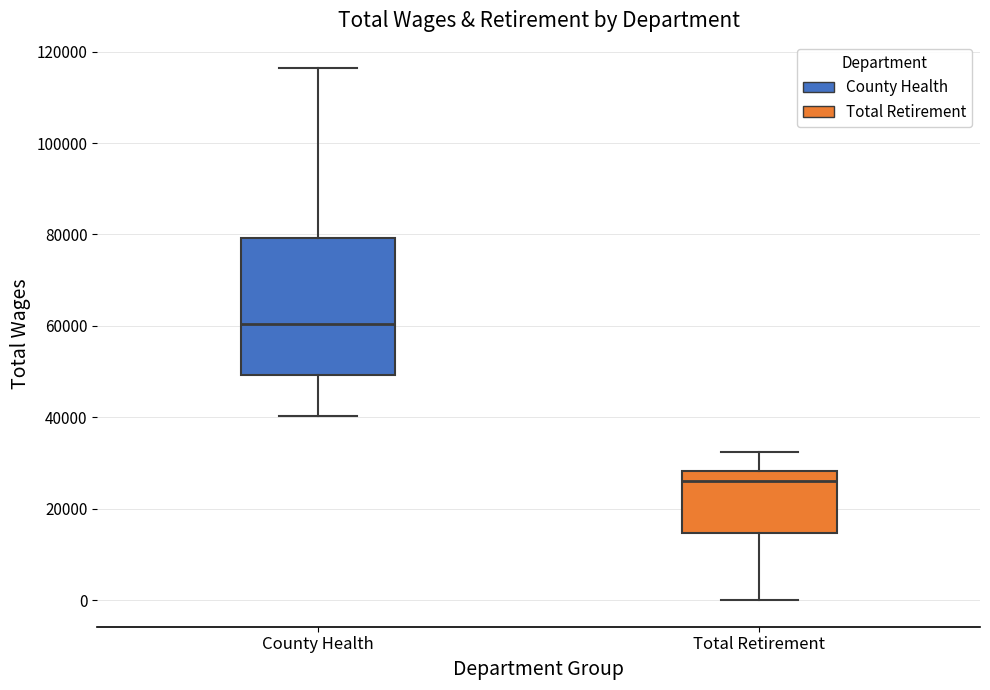

Where does the upper whisker of the box for Total Retirement end on the y-axis? The values are not printed on the chart, so give them approximately, as read against the axis.

32000